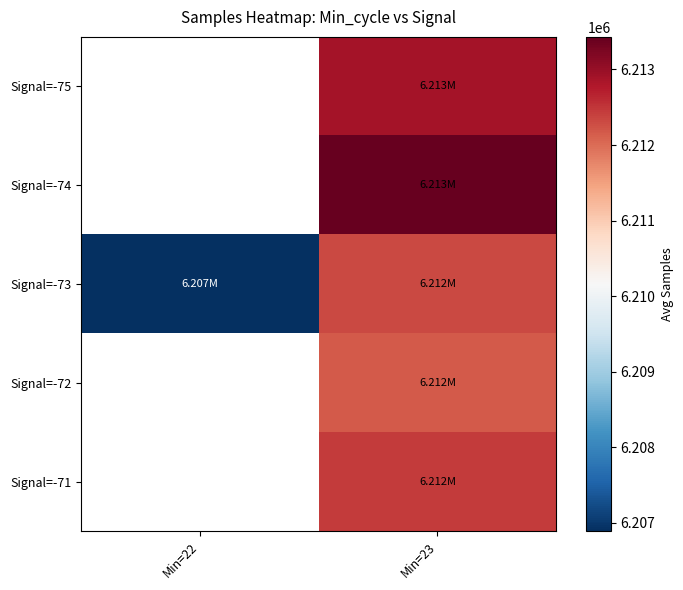

Which series has the largest range (max minus min)?

Signal=-73